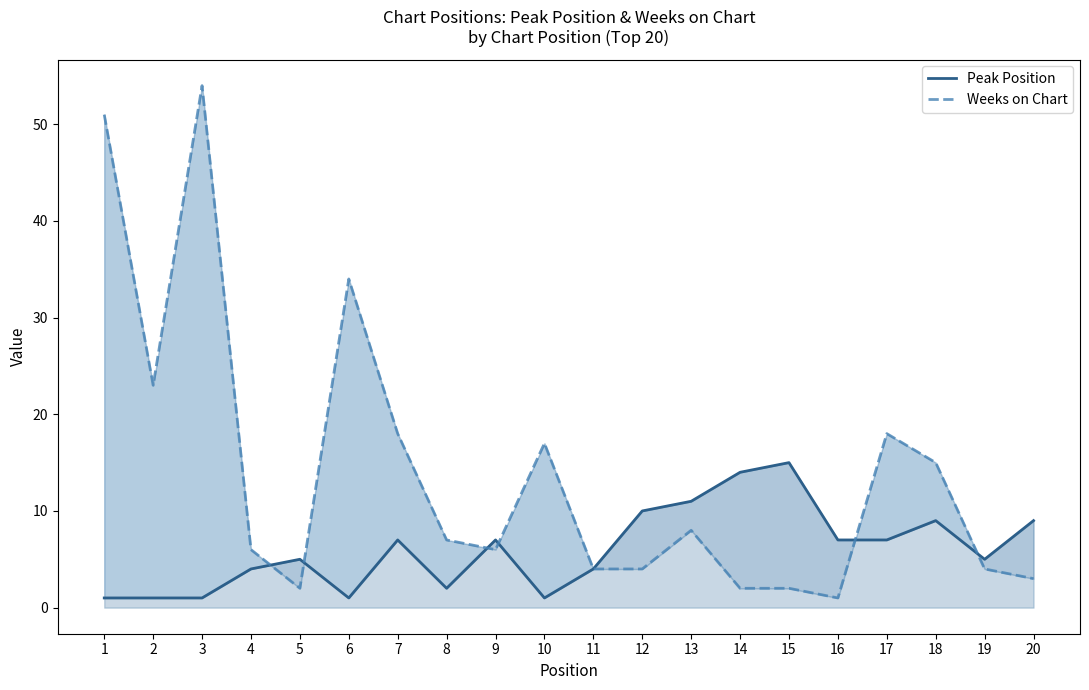

Where does the Weeks on Chart series first go above 7?

1